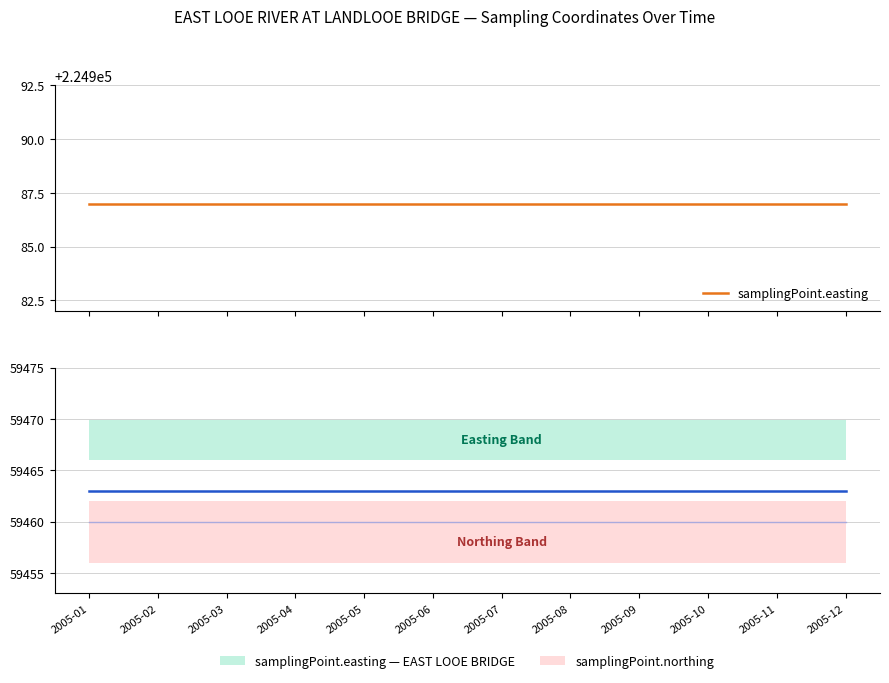

What is the value of the samplingPoint.easting point at the 7th from the left?

224987